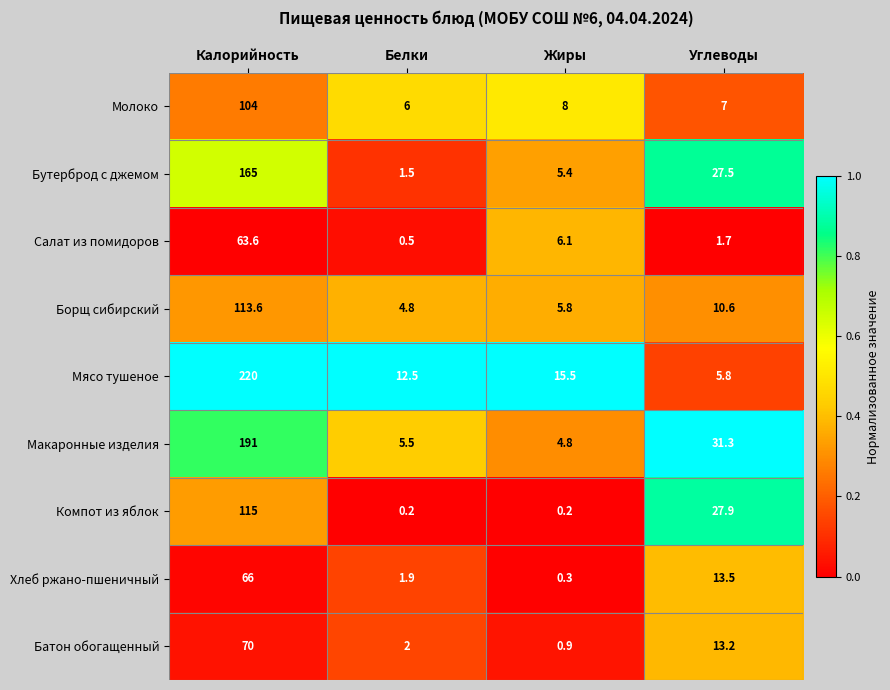

What is the difference between the Мясо тушеное values at Жиры and Белки?

3.0